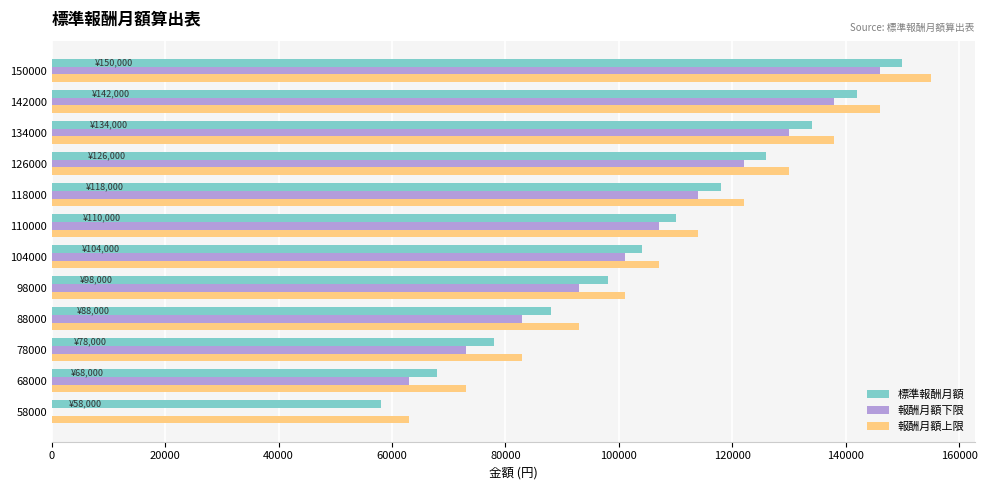

Count the number of categories in the chart.

12